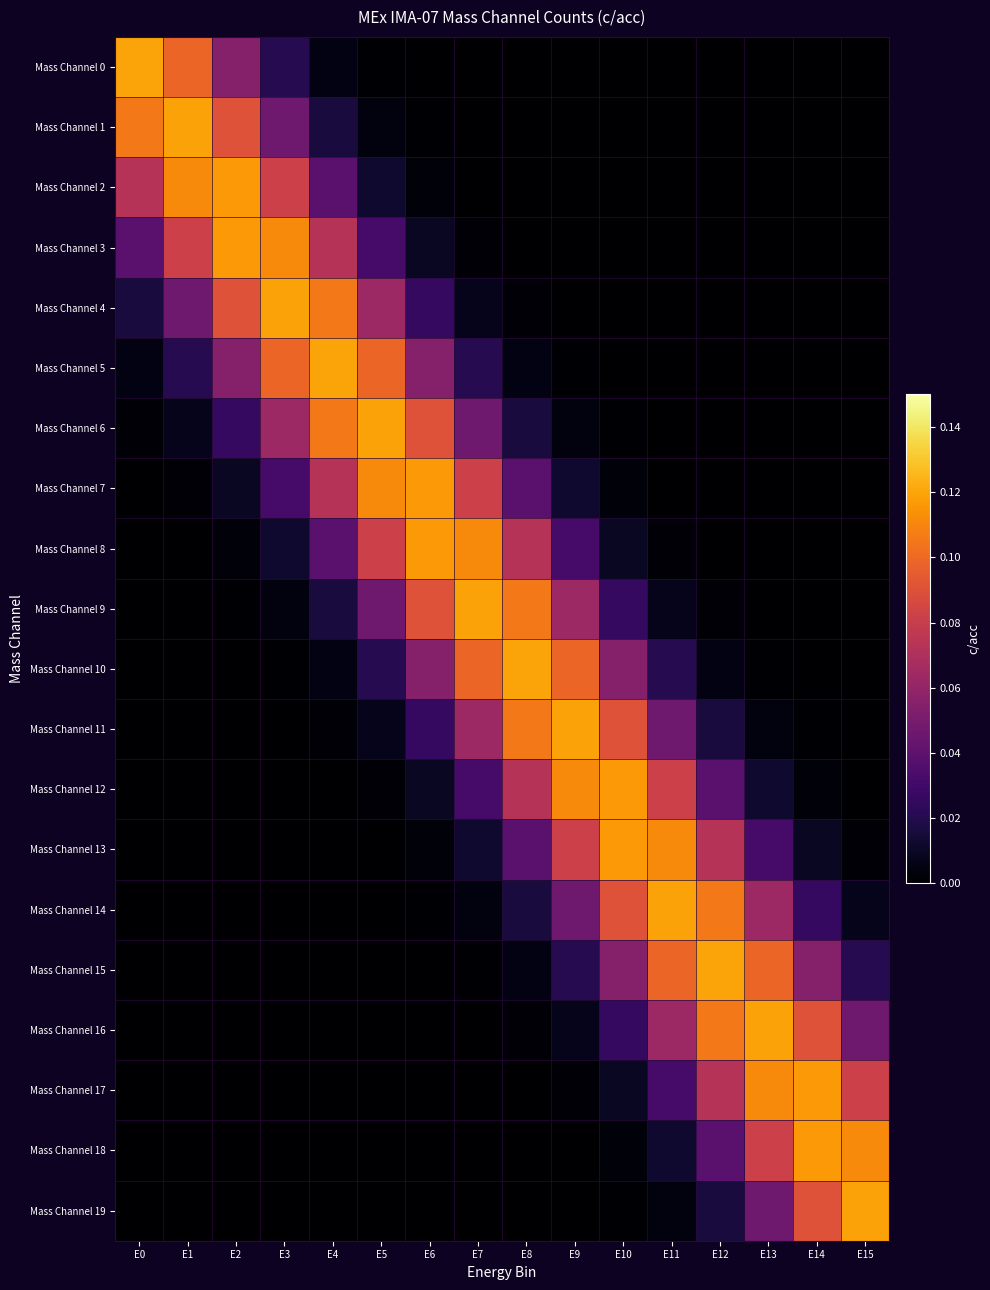

At which category is the sum across all series the highest?

E8